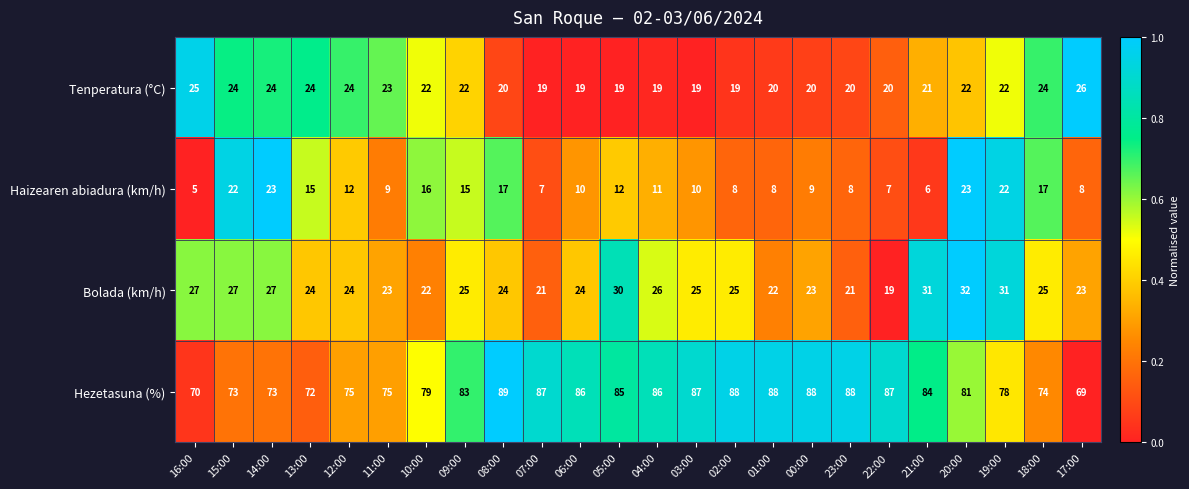

Which series changed the most between 16:00 and 05:00?

Hezetasuna (%)